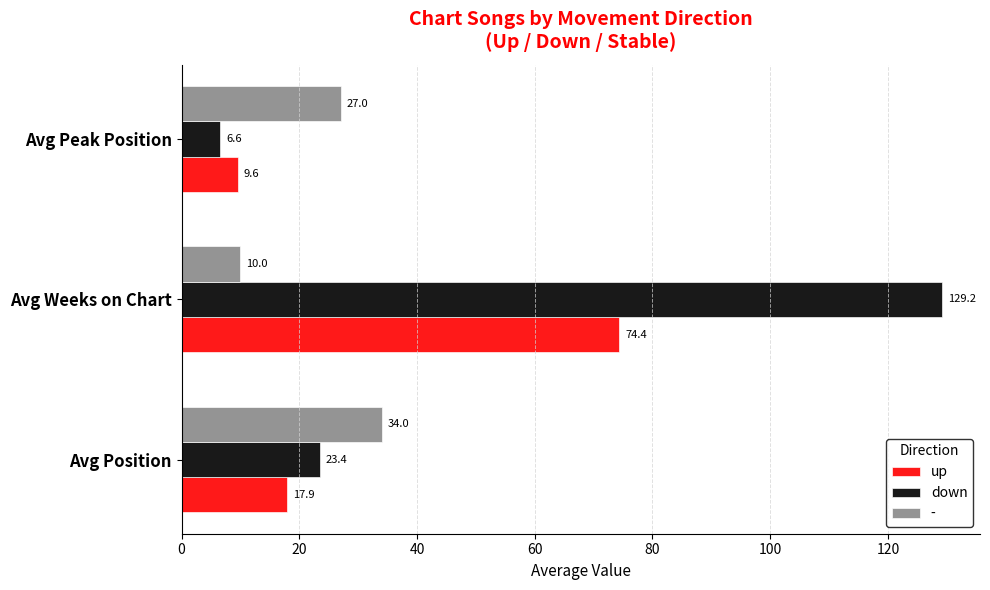

At Avg Position, list the series in order from largest to smallest.

-, down, up